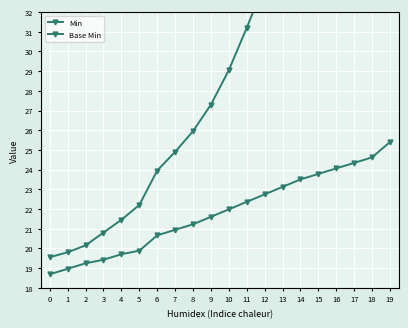

Count the number of data series in this chart.

2